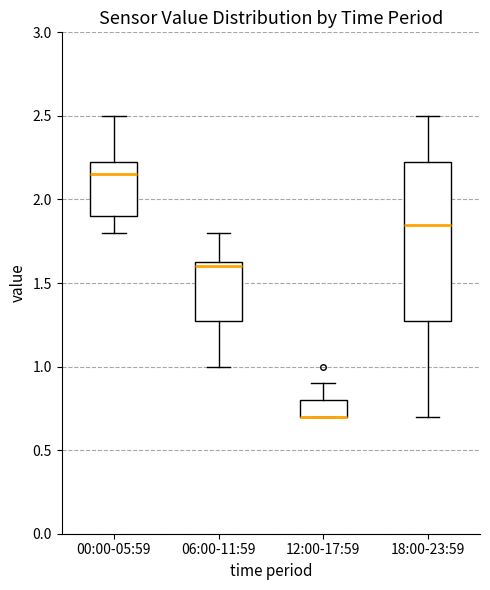

Reading left to right, read every box against the y-axis: the position of its median line, the range the box covers, and the ends of its whiskers. The values are not printed on the chart, so give them approximately, as read against the axis.

00:00-05:59: median 2.15, box 1.90 to 2.25, whiskers 1.80 to 2.50
06:00-11:59: median 1.60, box 1.30 to 1.65, whiskers 1.00 to 1.80
12:00-17:59: median 0.70 (drawn on the box's lower edge), box 0.70 to 0.80, whiskers 0.70 to 0.90
18:00-23:59: median 1.85, box 1.30 to 2.25, whiskers 0.70 to 2.50